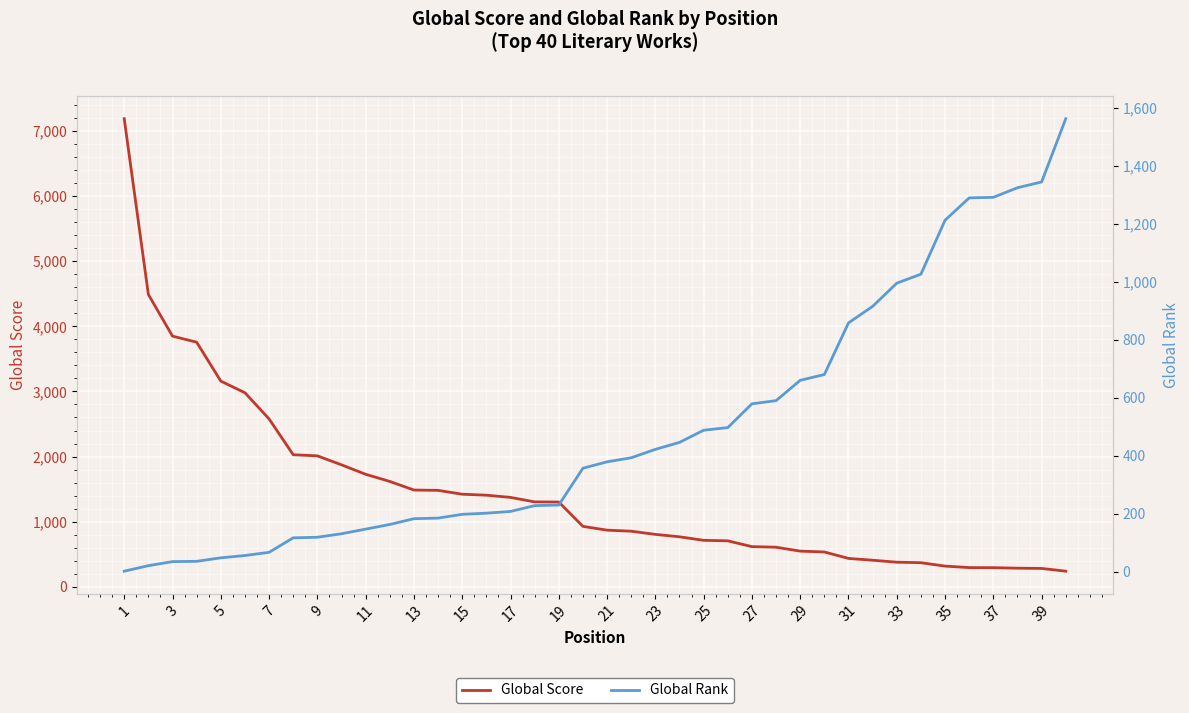

After their last crossing, which series has the higher values: Global Rank or Global Score?

Global Rank